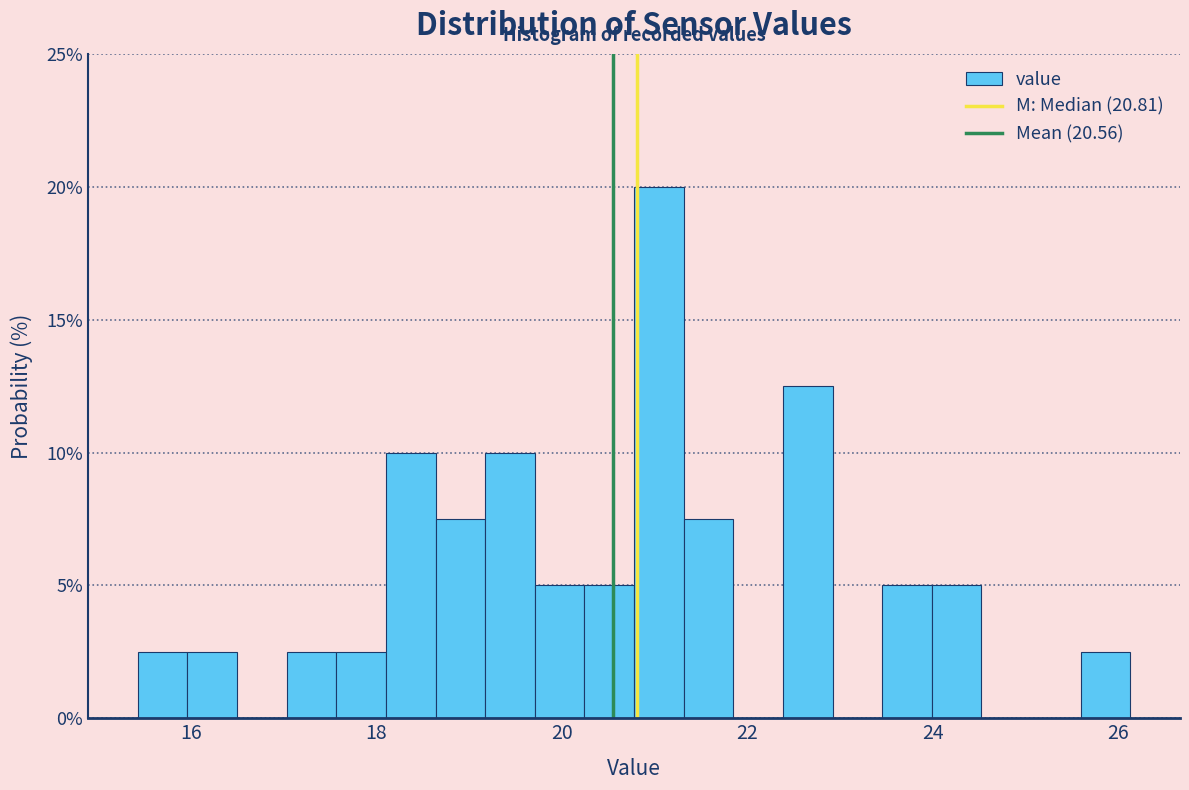

Around what value on the x-axis is the tallest bar? Give the approximate position of its centre, as read against the axis.

21.0